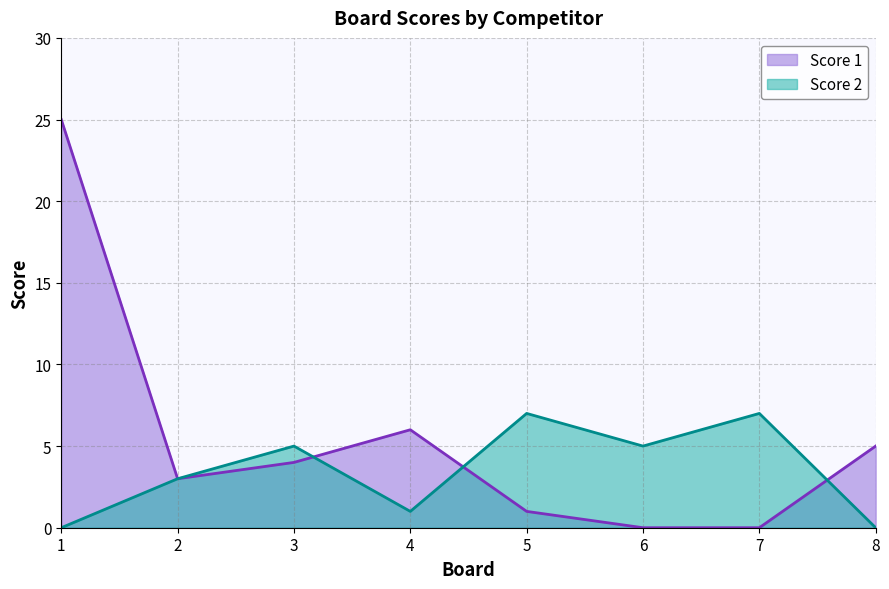

How many Score 2 values are between 1 and 7?

6